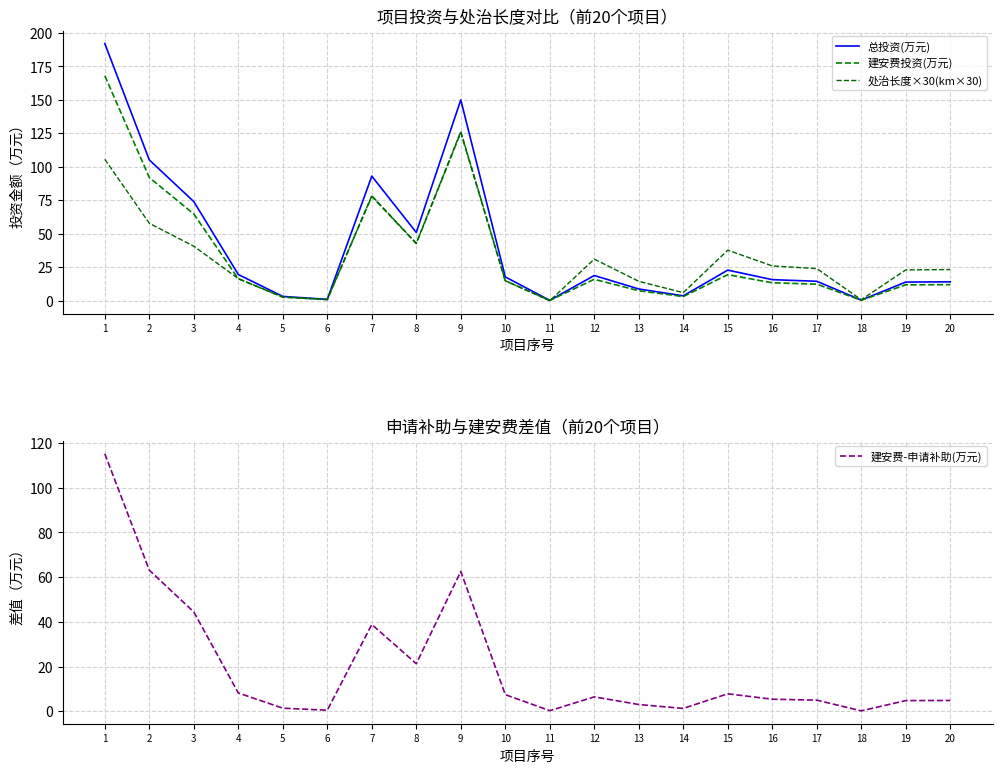

Which series has the largest total across all categories?

总投资(万元)